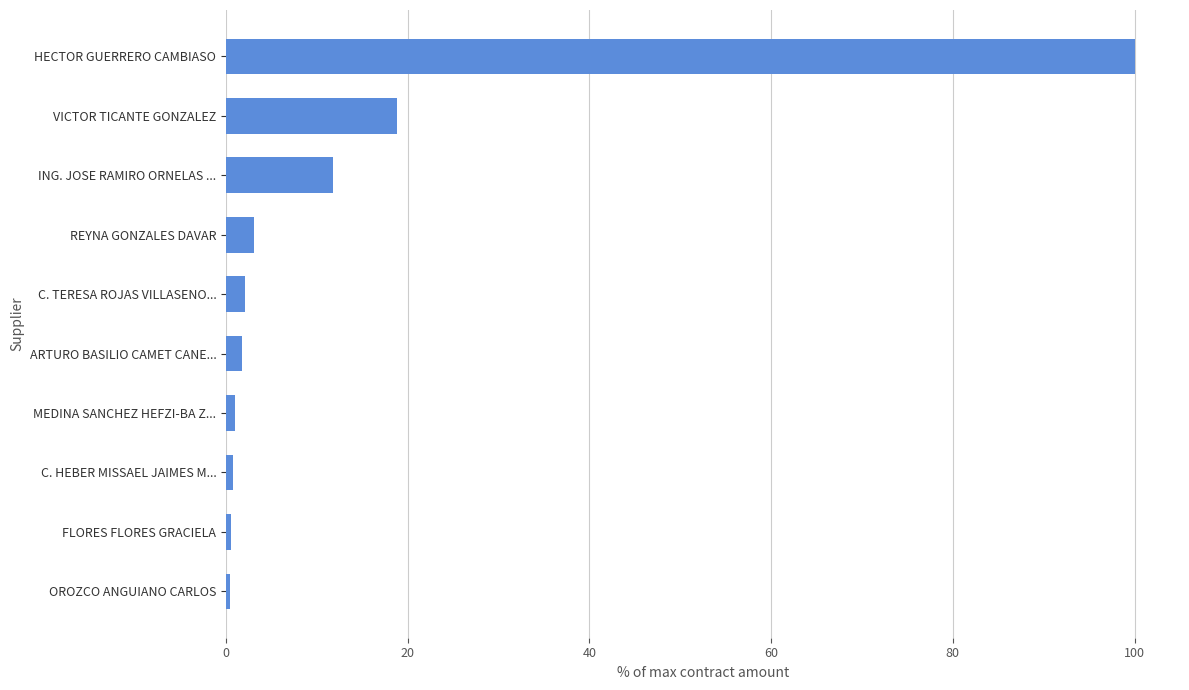

What is the approximate value at ING. JOSE RAMIRO ORNELAS ...?

11.8